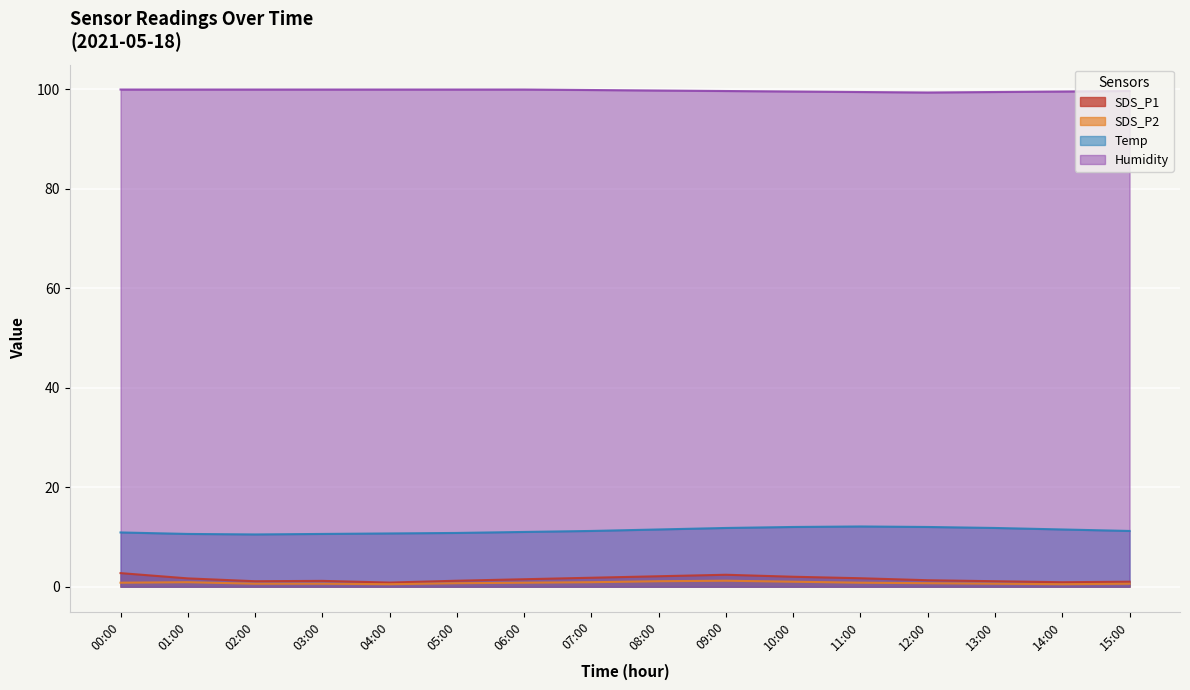

What is the difference between the SDS_P2 values at 08:00 and 09:00?

0.1